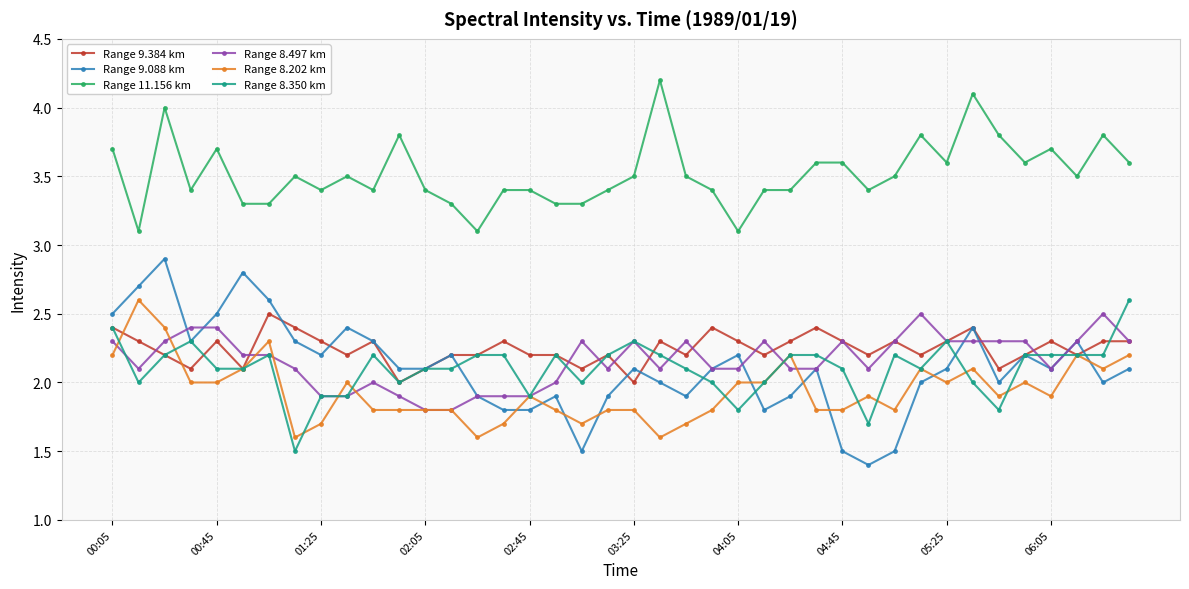

Count the number of categories in the chart.

40